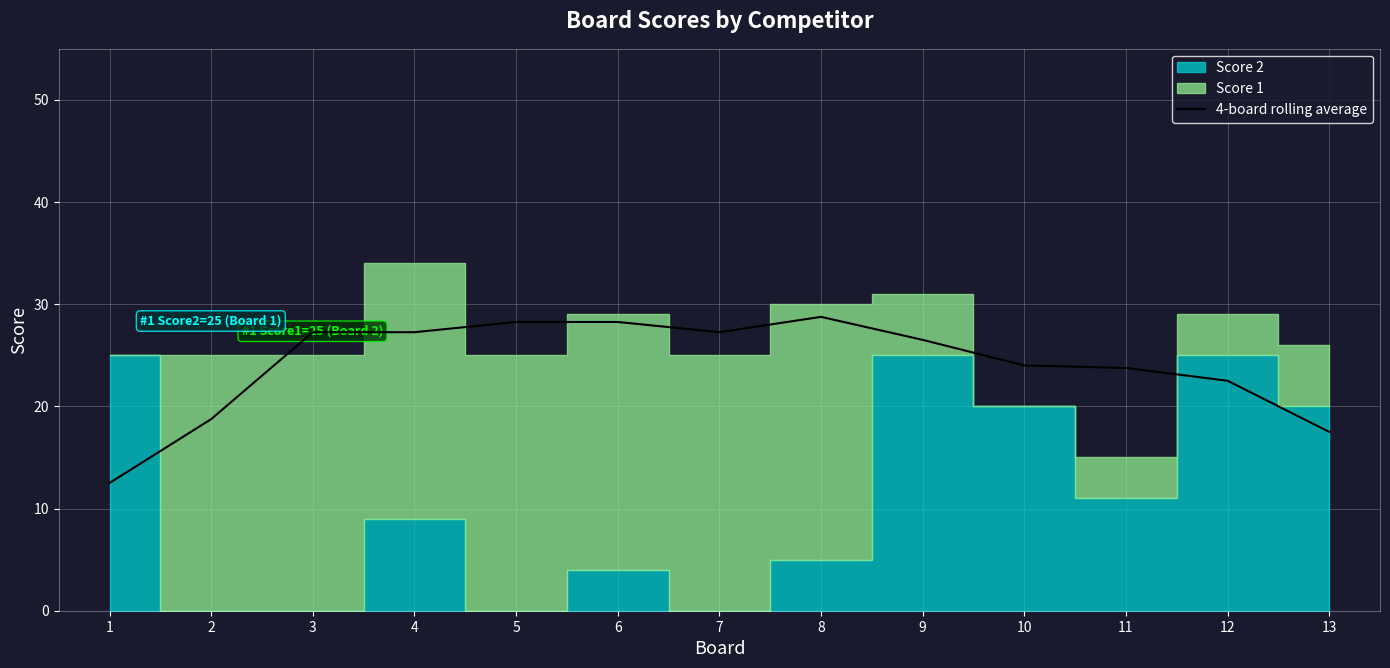

The value of 4-board rolling average at 11 is 23.8. True or false?

True